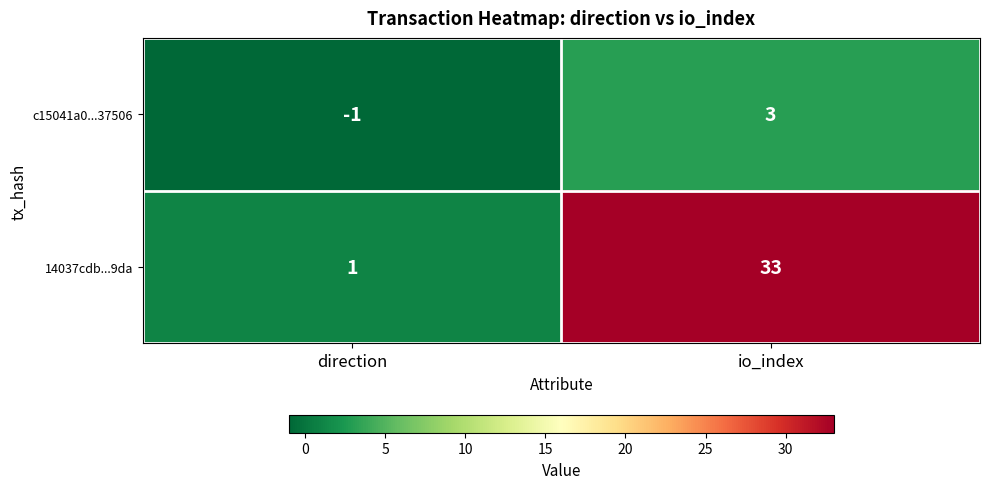

Between direction and io_index, which series saw the biggest shift?

14037cdb...9da